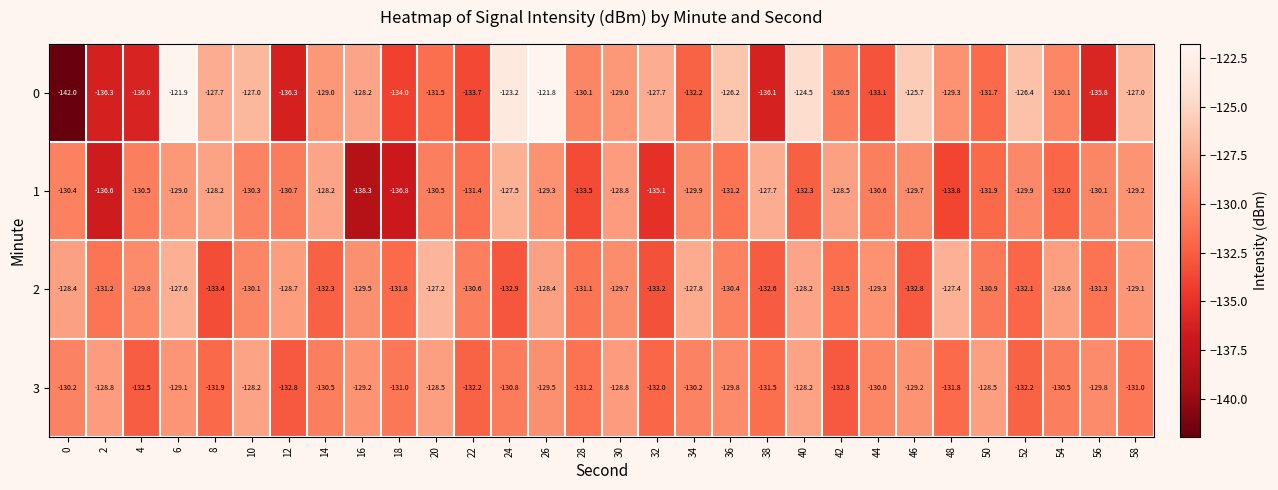

What is the spread (max minus min) of values at 50?

3.4